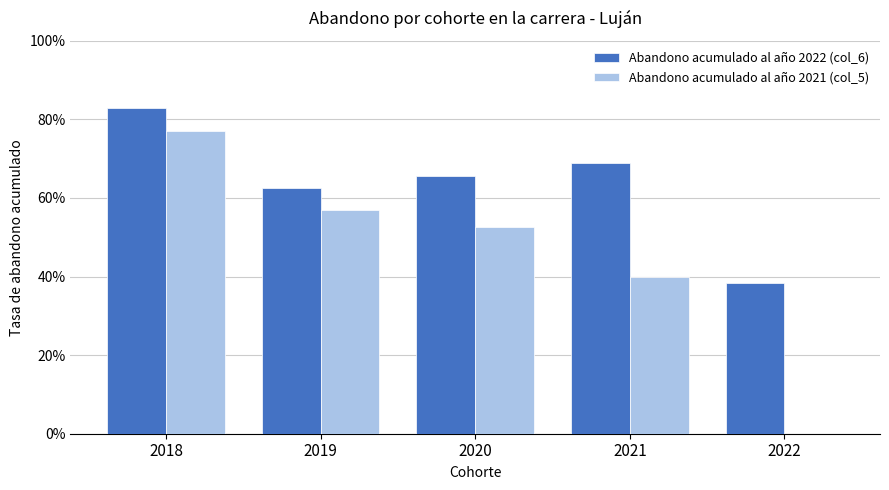

Where is Abandono acumulado al año 2022 (col_6) nearest to the value 0?

2022